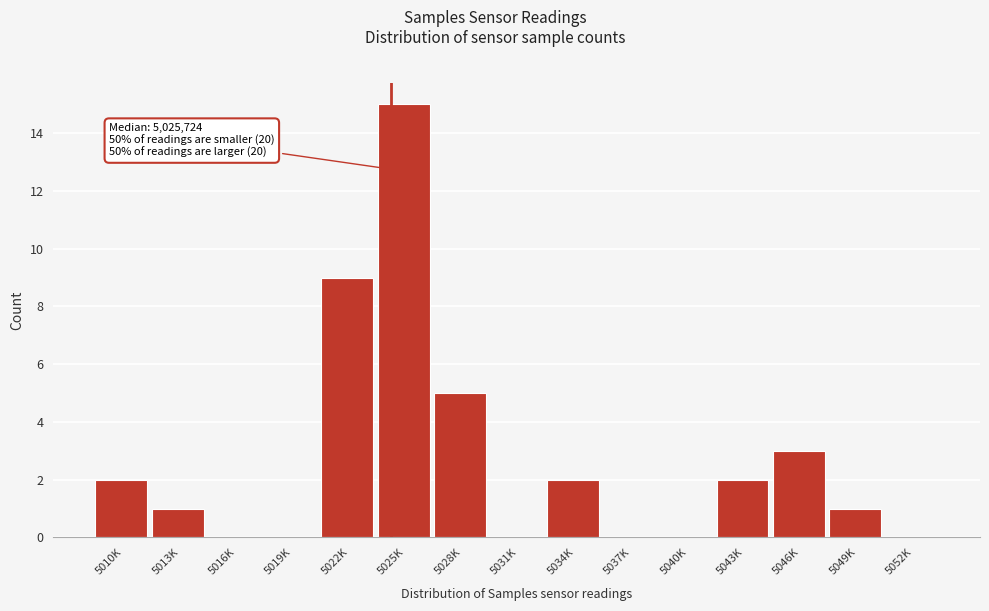

Reading left to right, transcribe all the data shown in this chart.

5010K=2	5013K=1	5016K=0	5019K=0	5022K=9	5025K=15	5028K=5	5031K=0	5034K=2	5037K=0	5040K=0	5043K=2	5046K=3	5049K=1	5052K=0